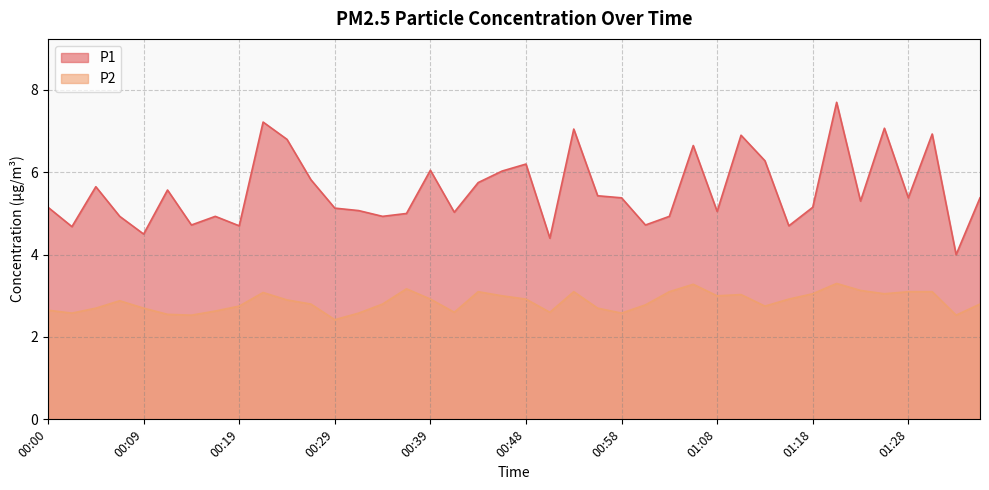

Which series has the largest range (max minus min)?

P1